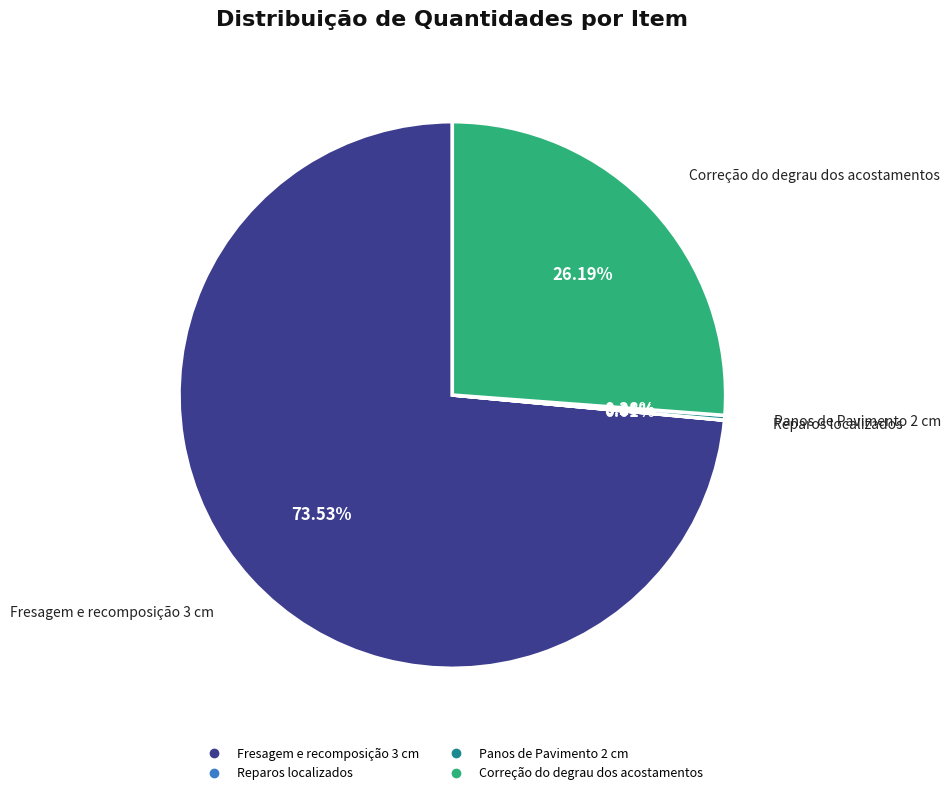

Is there a majority slice in this chart?

Yes